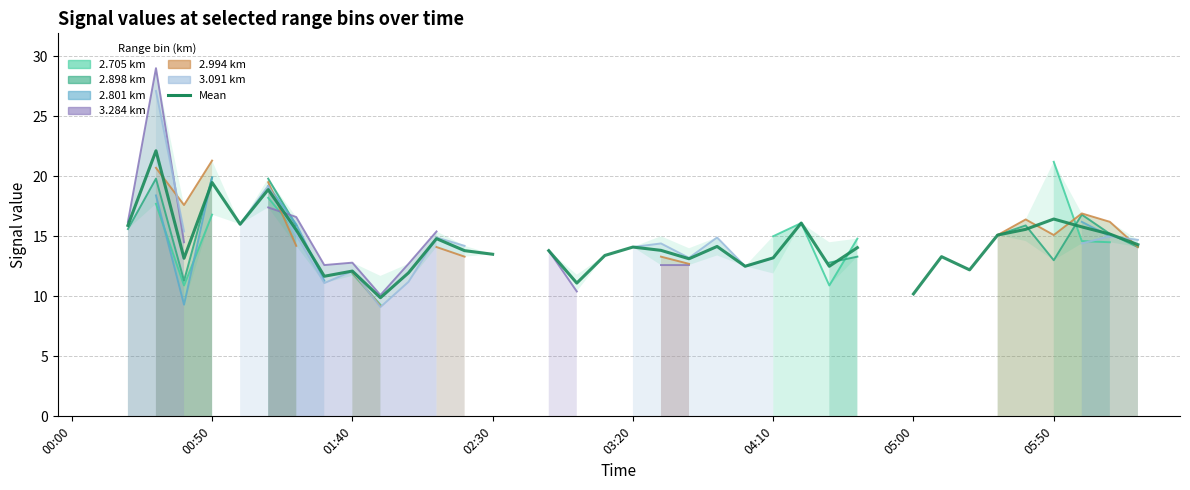

The chart shows a value of 9.9 at 11. True or false?

True